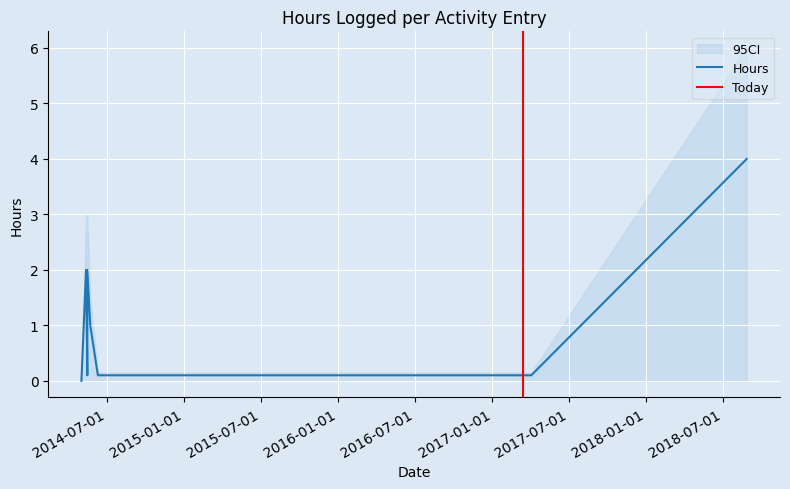

List the labels in order of value, largest first.

27/08/2018, 13/05/2014, 13/05/2014, 16/05/2014, 16/05/2014, 23/05/2014, 16/05/2014, 12/06/2014, 23/12/2014, 10/06/2014, 10/06/2014, 11/06/2014, 12/06/2014, 13/06/2014, 03/04/2017, 02/05/2014